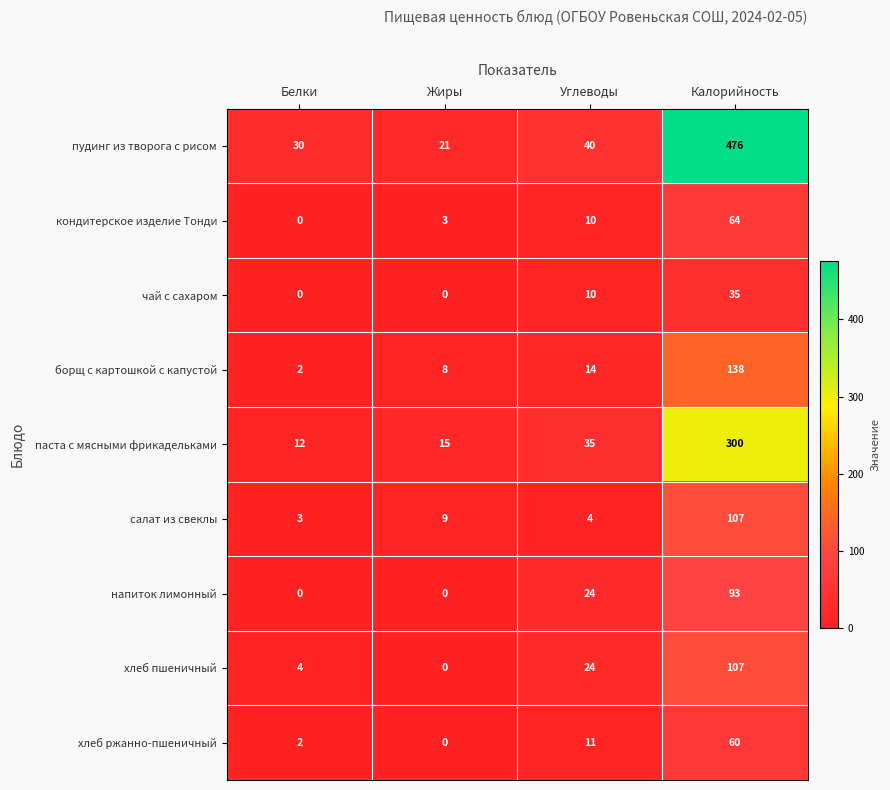

Which category has the highest value across all series?

Калорийность